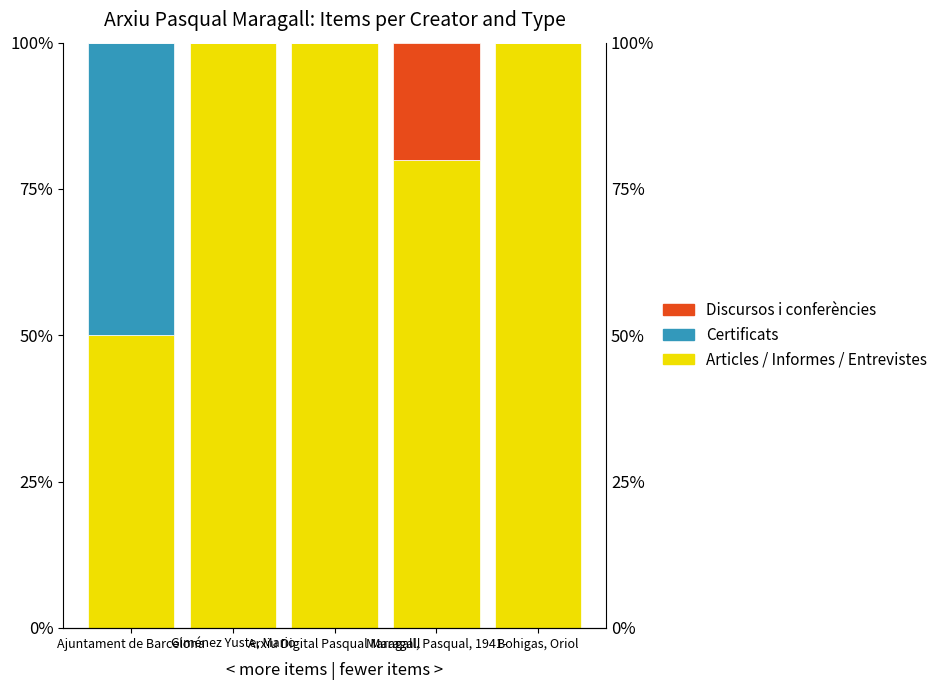

How many categories are shown in the chart?

5